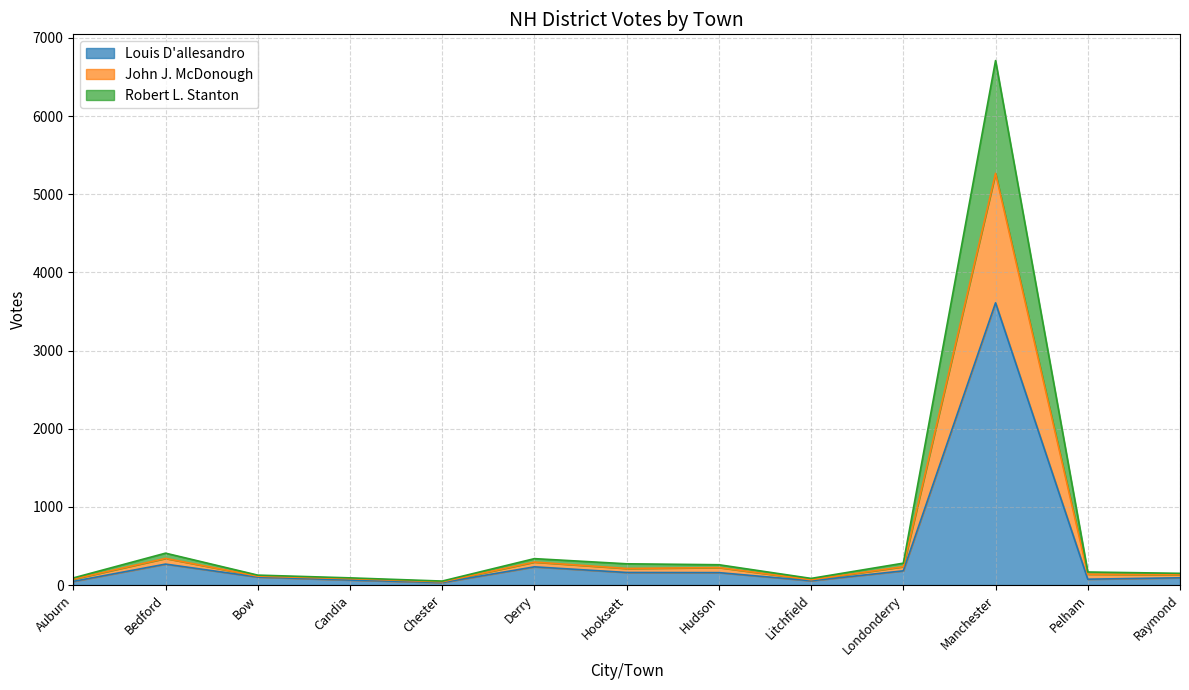

Between Raymond and Derry, which is larger?

Derry